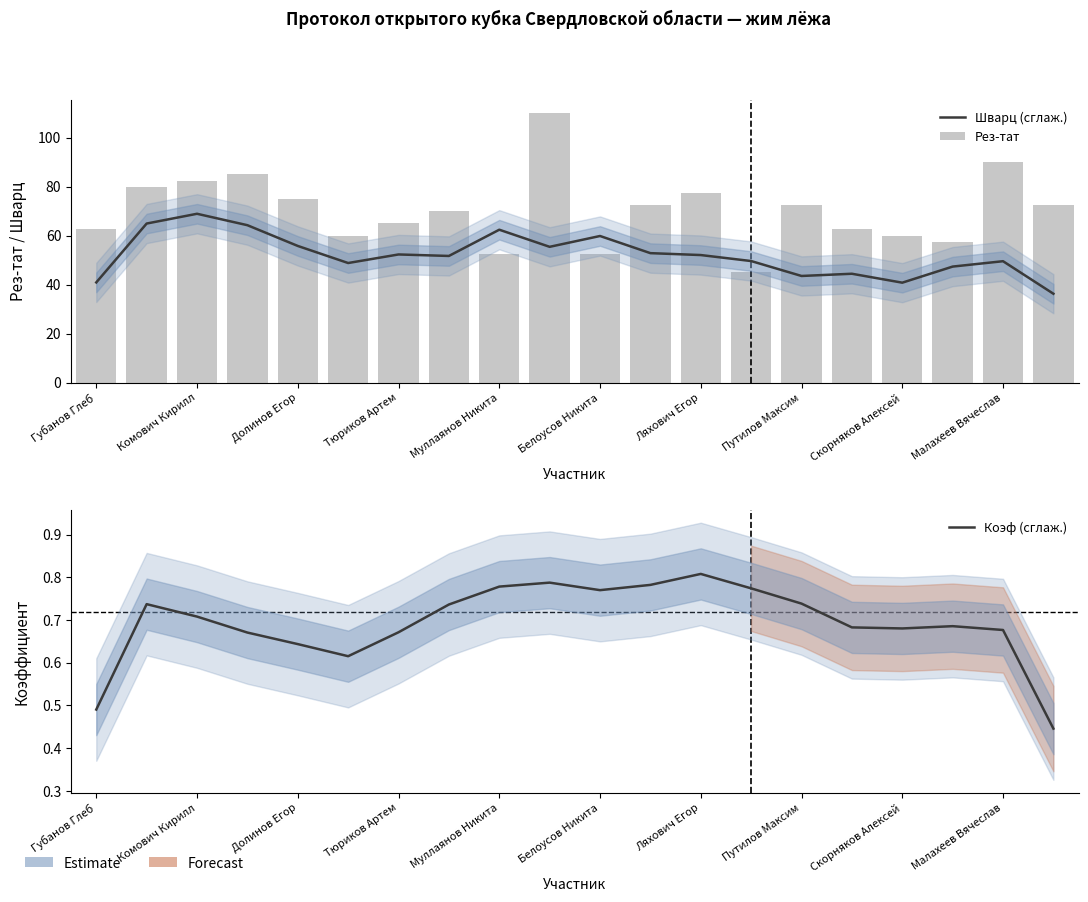

What is the average value of the Шварц (сглаж.) series?

52.1